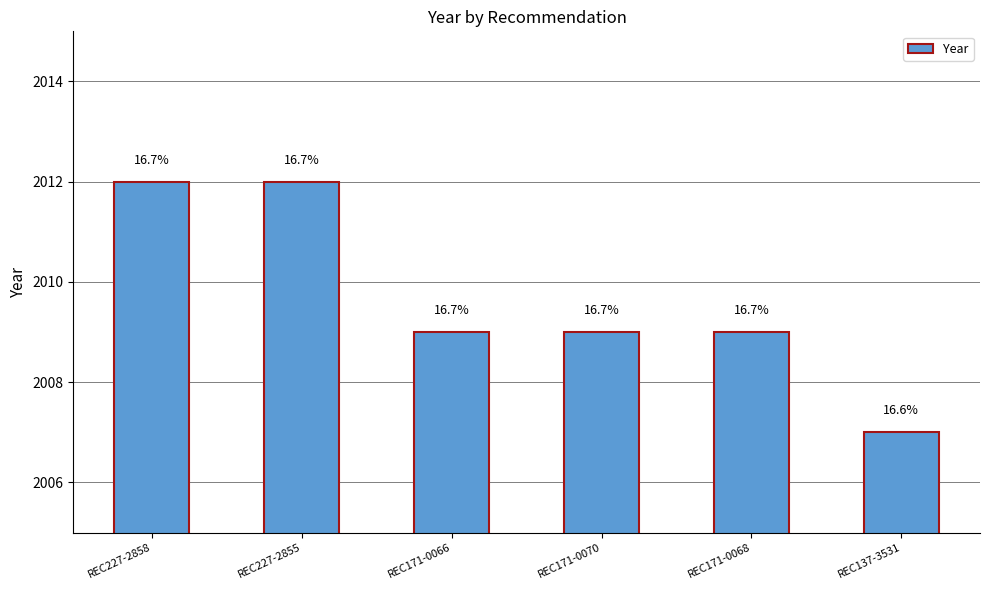

The chart shows a value of 2009 at REC171-0066. True or false?

True